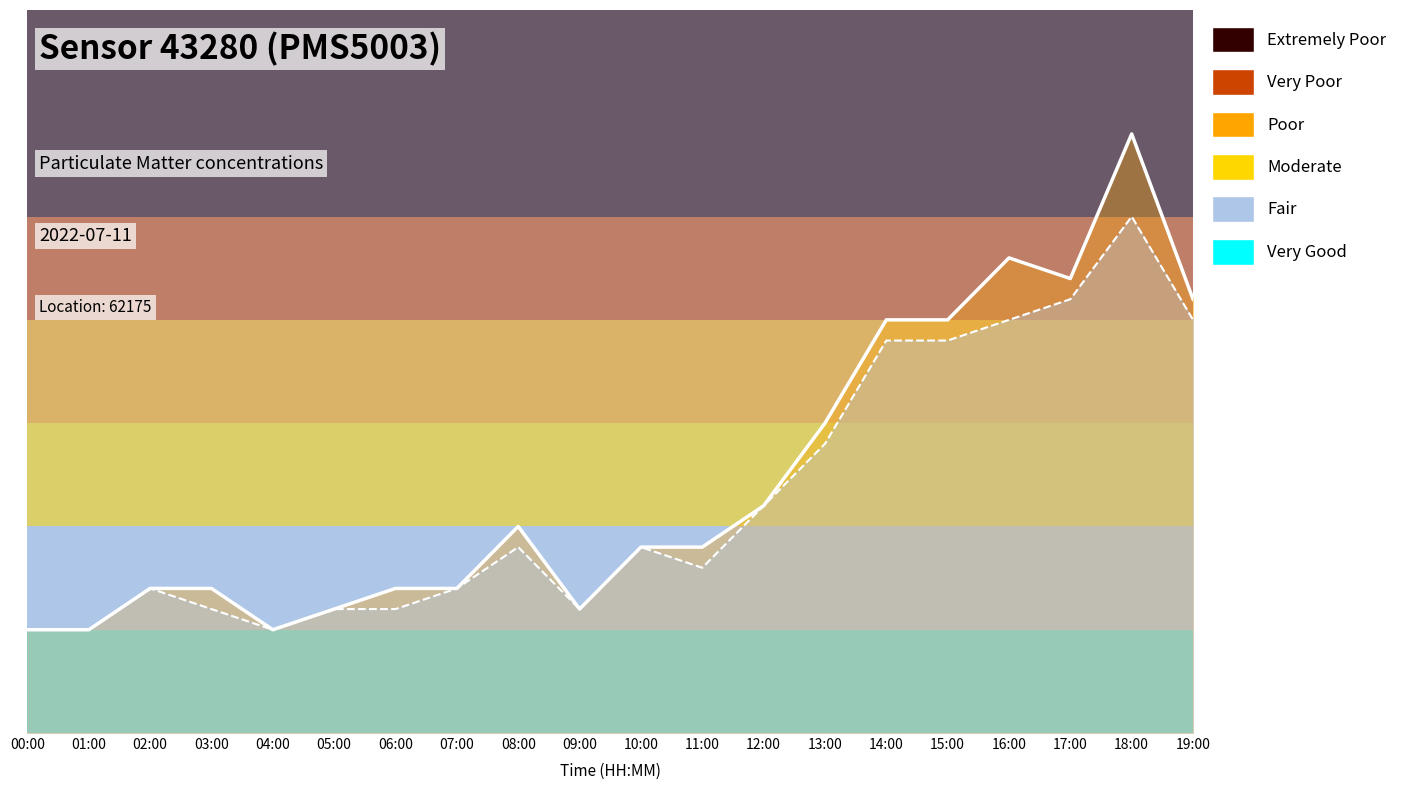

Where does the P1 line series first go above 9?

08:00